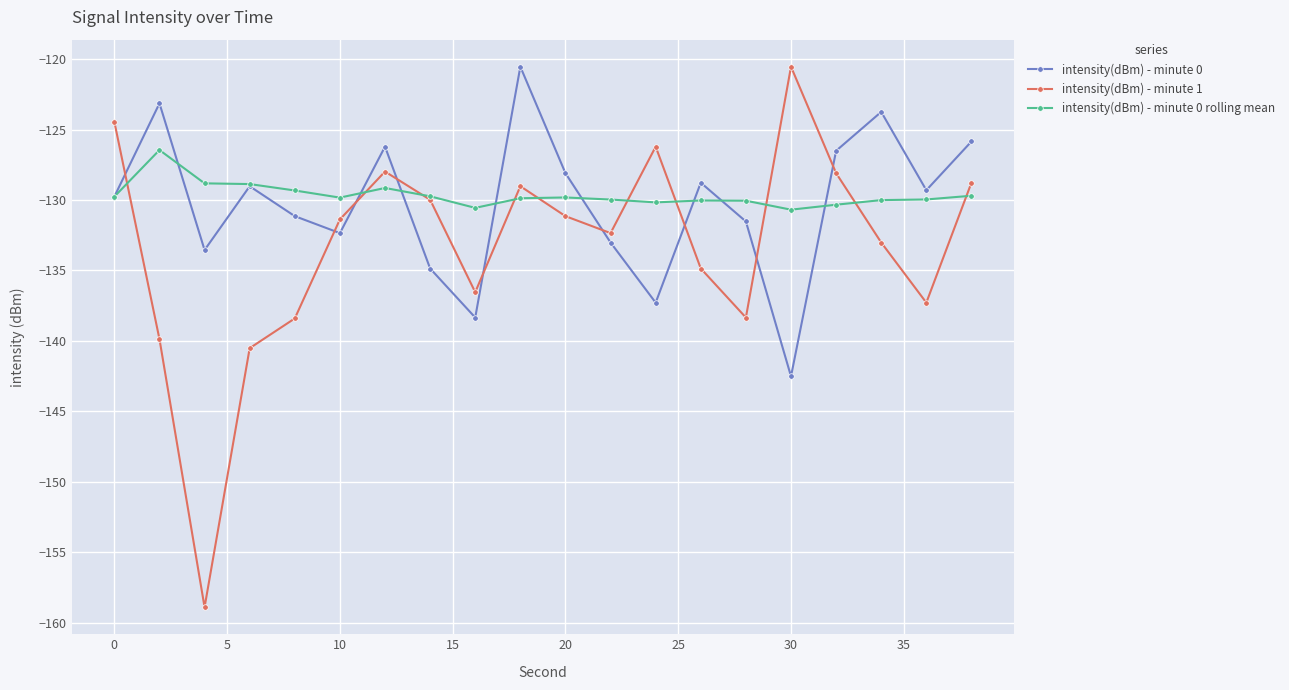

After their last crossing, which series has the higher values: intensity(dBm) - minute 0 or intensity(dBm) - minute 1?

intensity(dBm) - minute 0